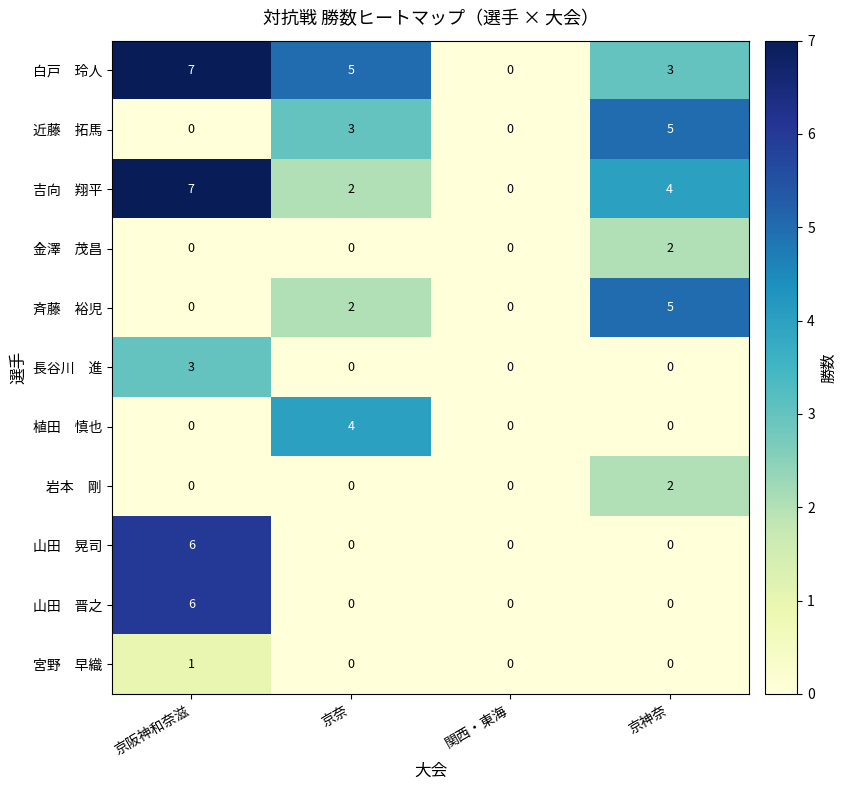

What is the total value across all series at 京奈?

16